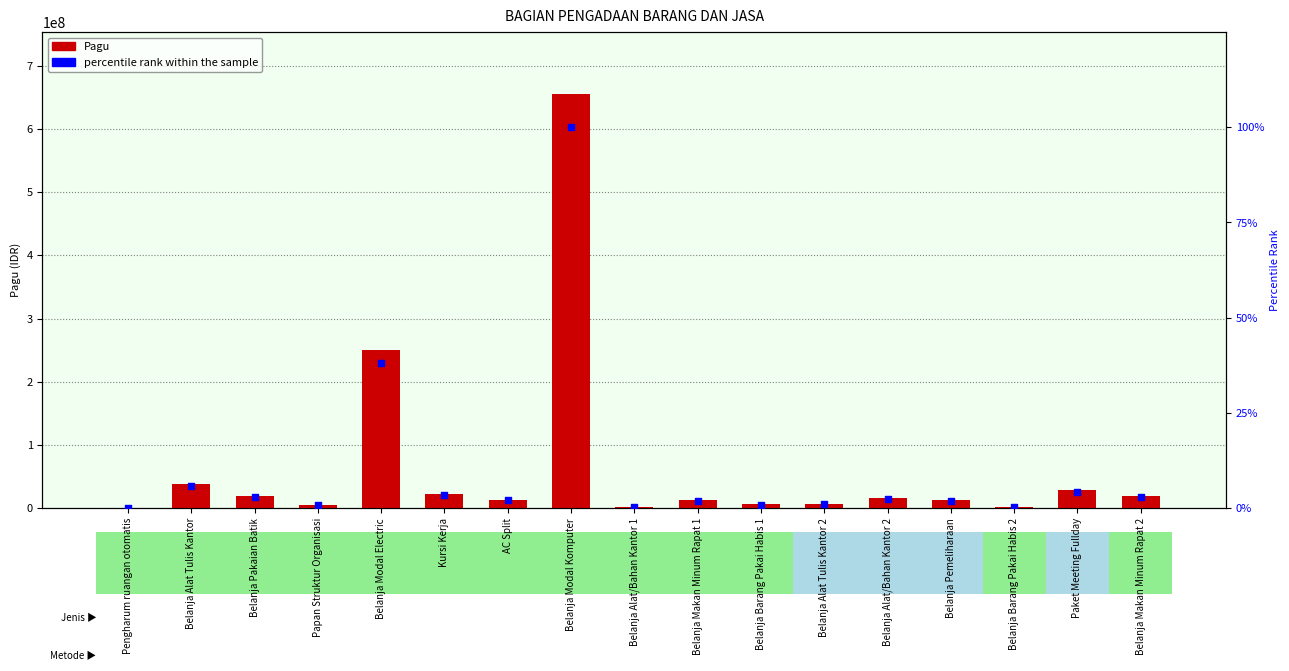

What are all the series names shown in the legend?

Pagu, percentile rank within the sample